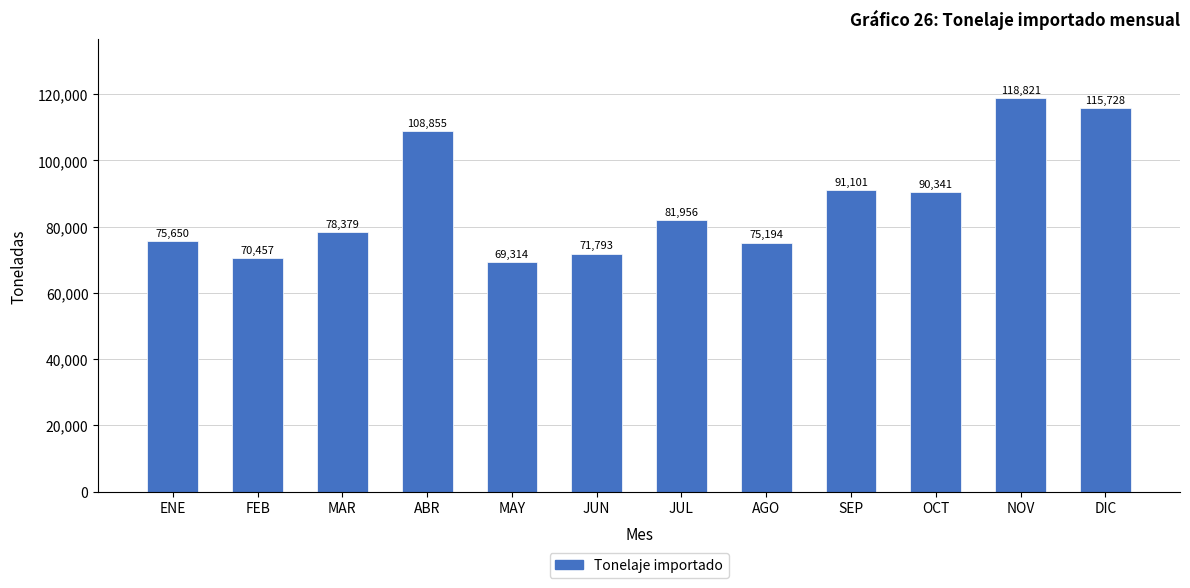

What is the change in value from MAY to JUL?

+12641.6